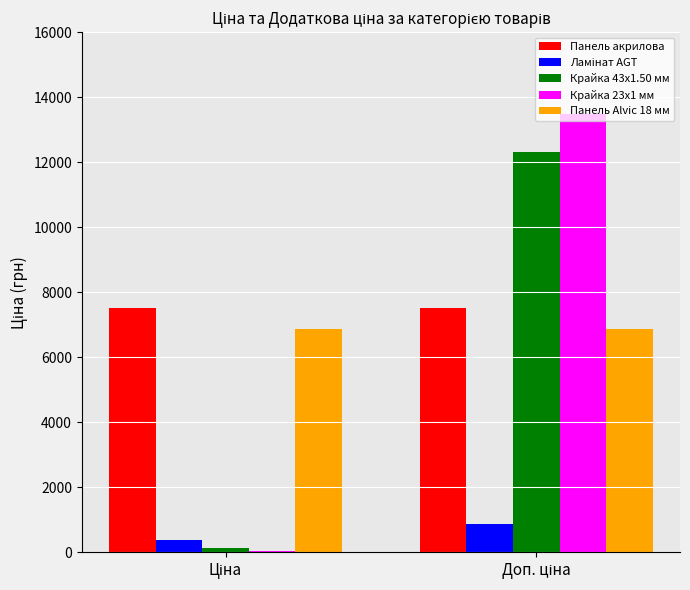

How many series are shown in this chart?

5